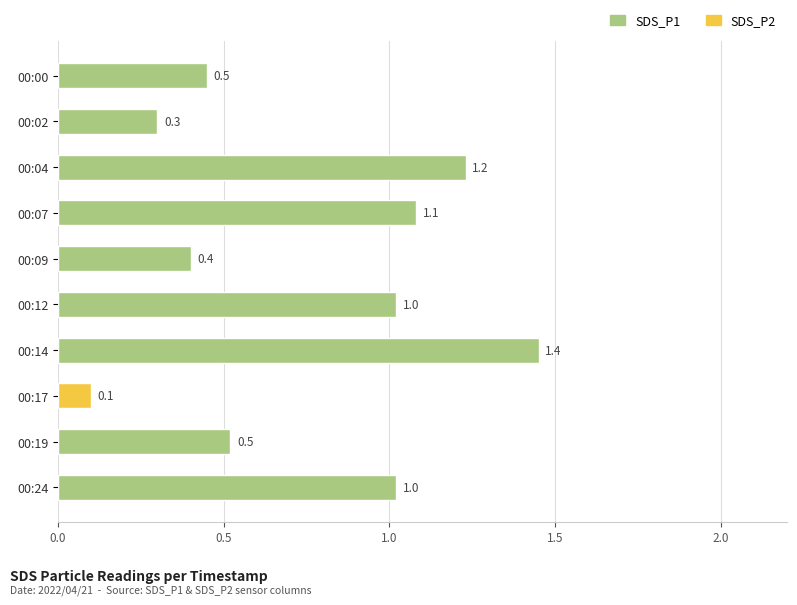

What is the average value?

0.8